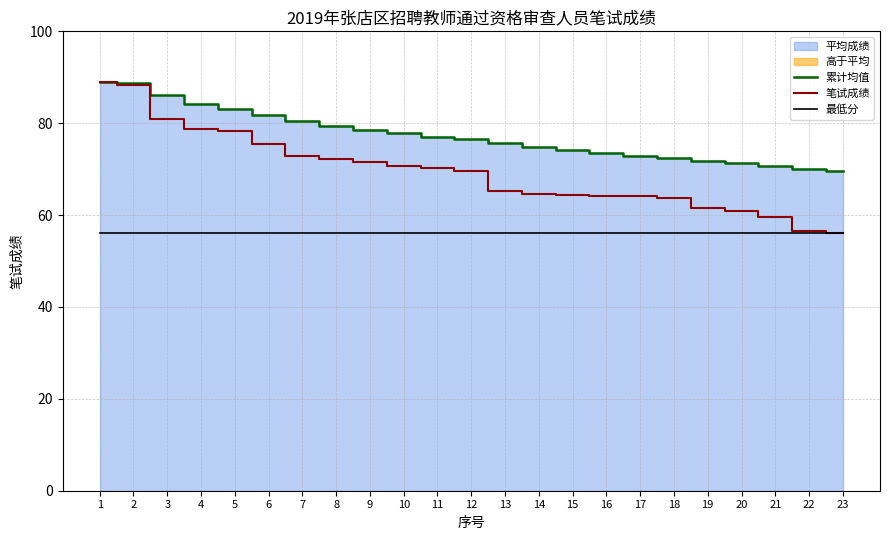

The 笔试成绩 series shows 36.1 at 6. True or false?

False